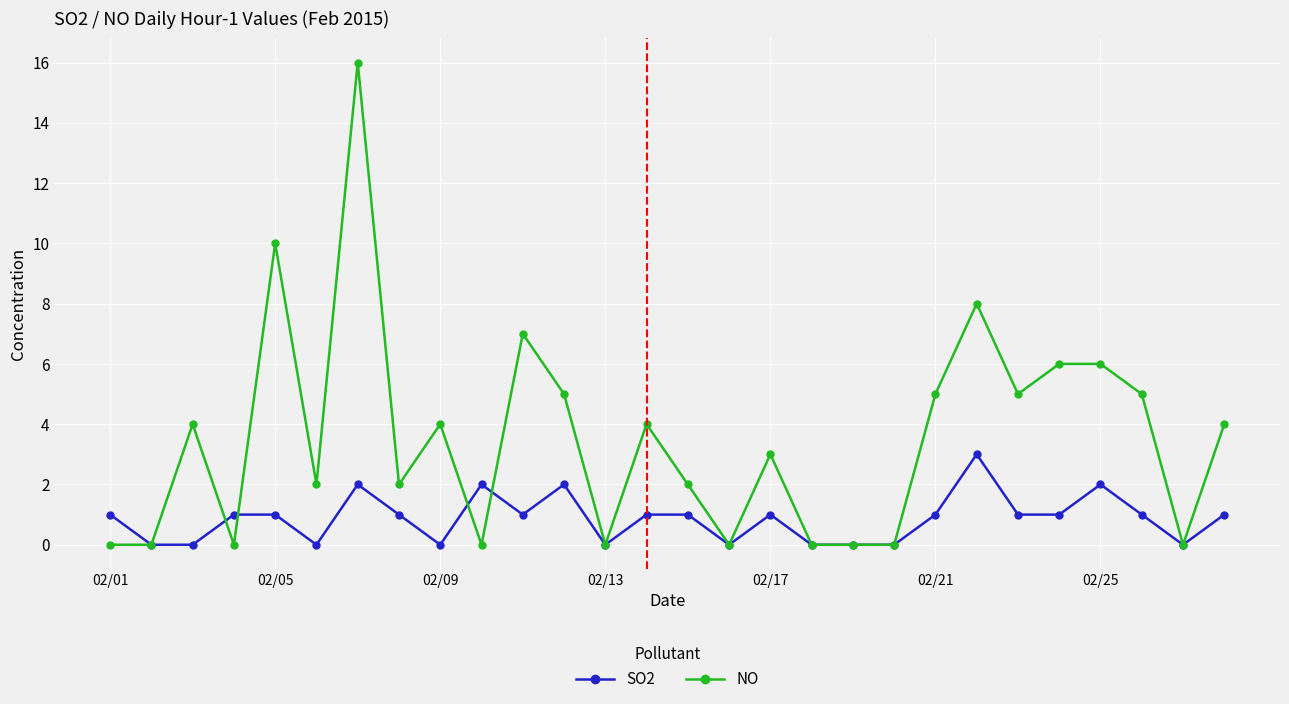

Rank the series by their average value, from highest to lowest.

NO, SO2